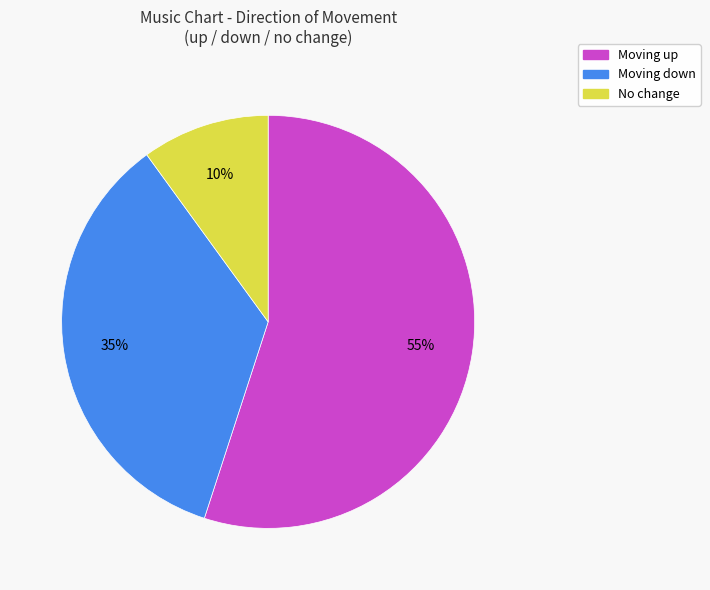

Is there any slice that represents more than half of the pie?

Yes